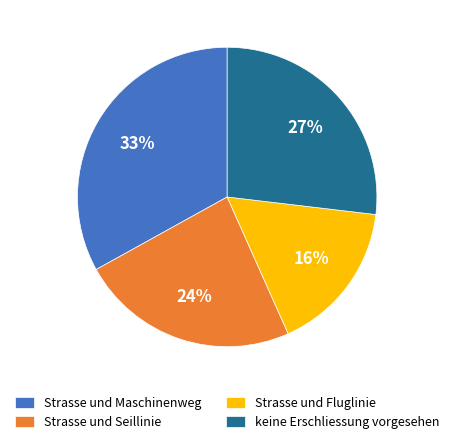

True or false: Strasse und Maschinenweg accounts for 33% of the total.

True